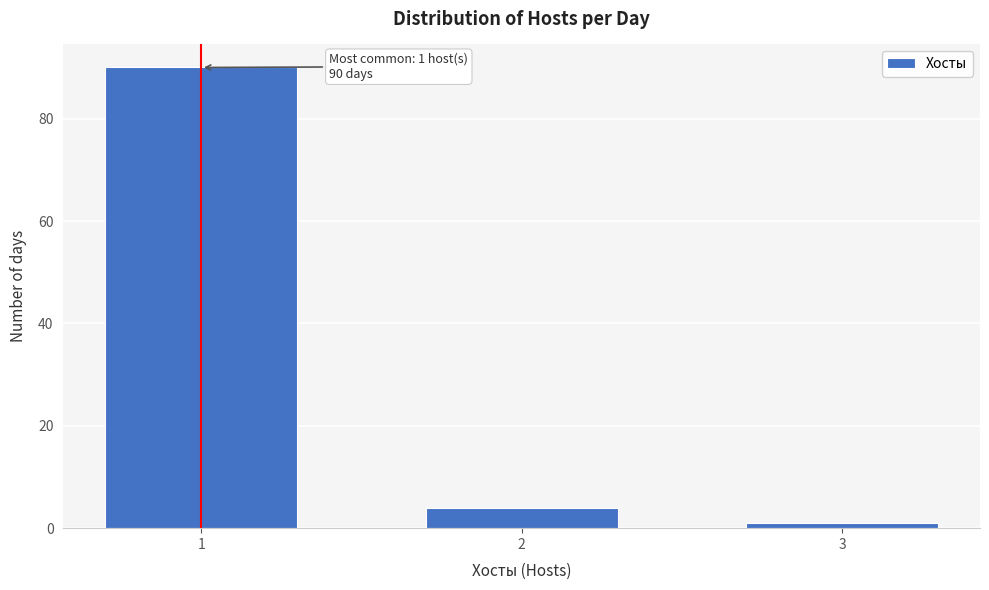

Reading left to right, list all the values displayed in this chart.

90	4	1